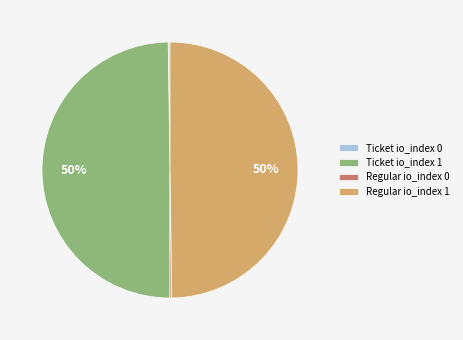

Is it true that Ticket io_index 1 is 50% of the pie?

True